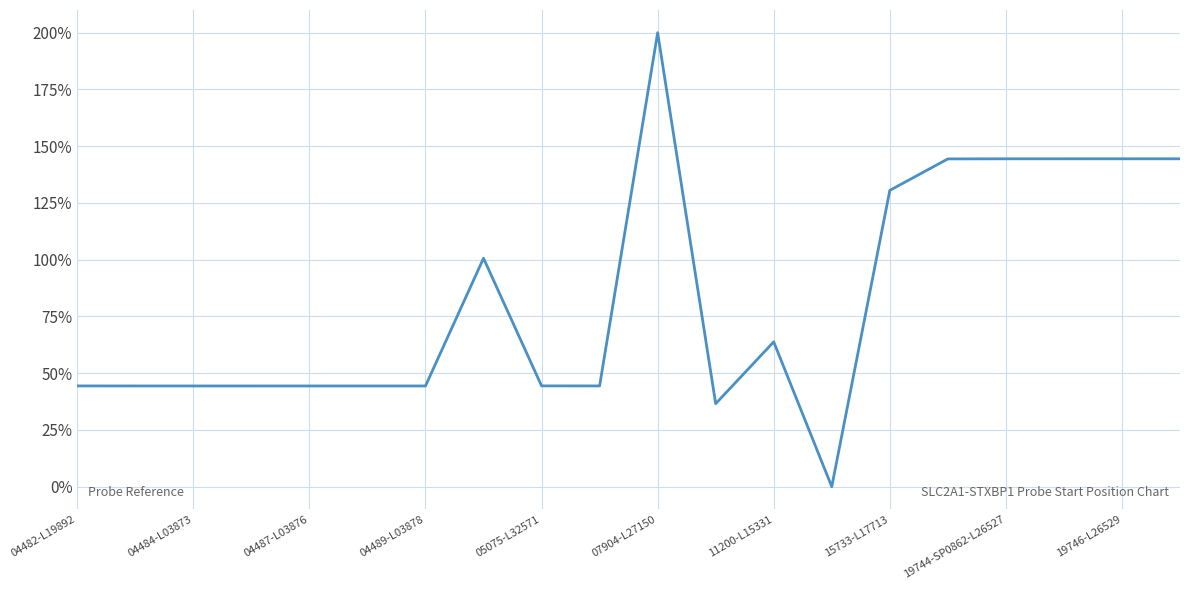

What is the maximum value shown in the chart?

200.0